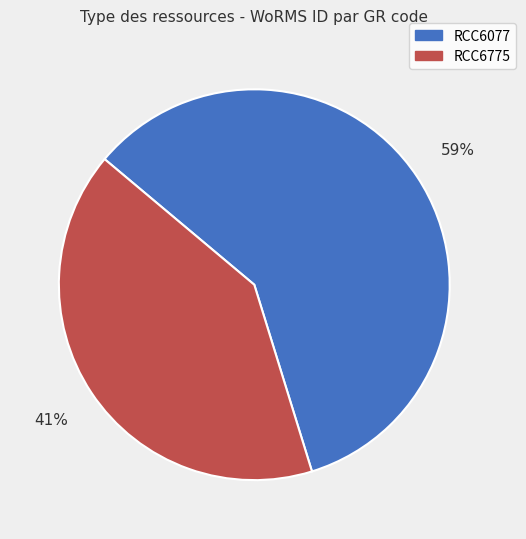

How many segments does this pie chart have?

2